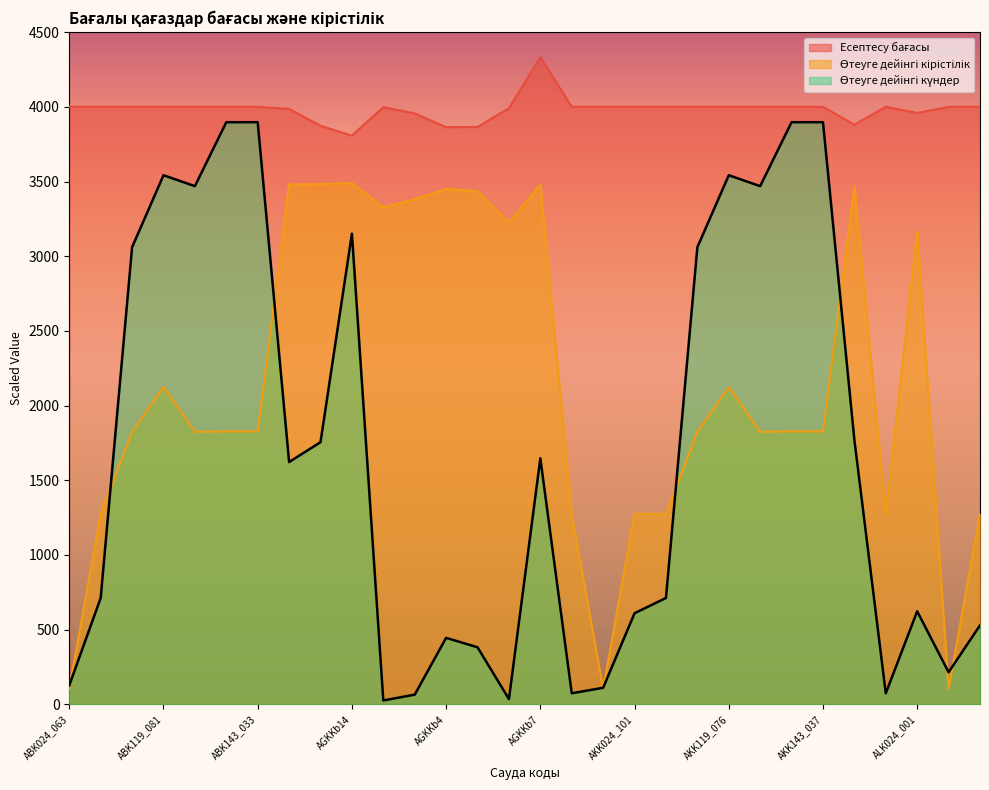

At which label is Есептесу бағасы closest to 4069?

ABK024_063